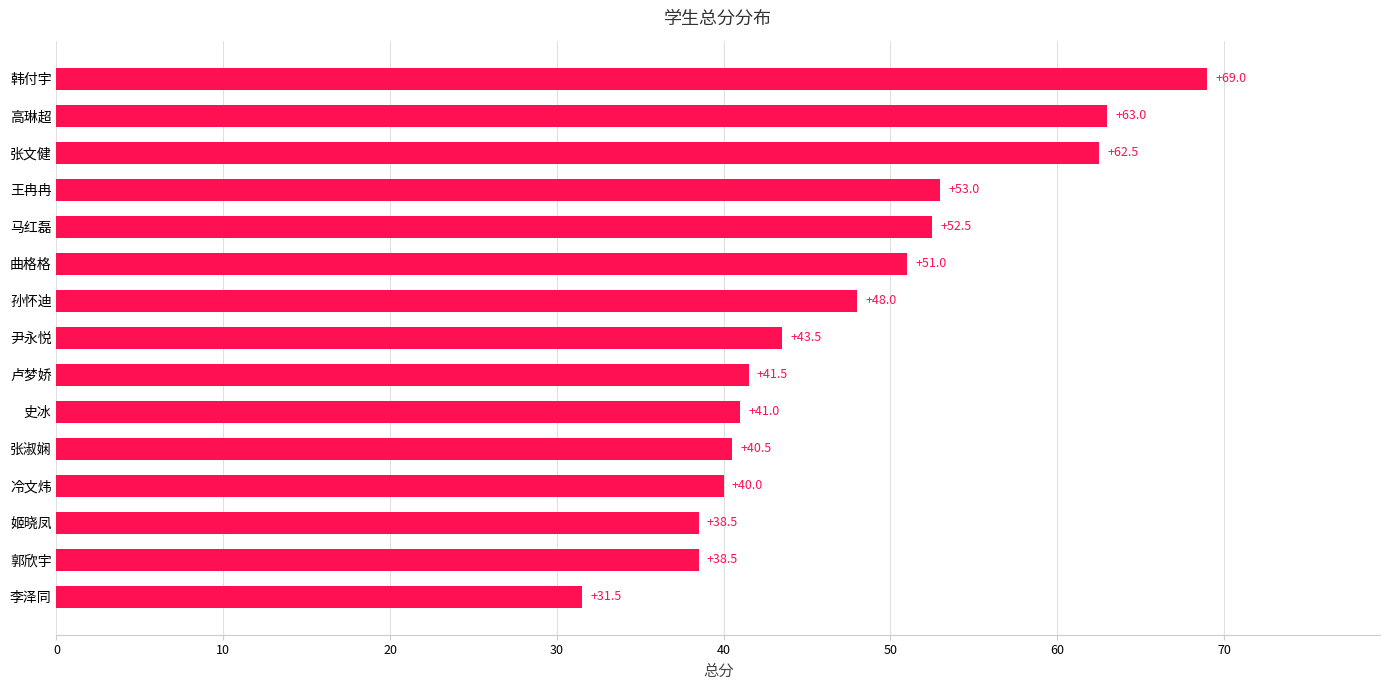

Where is the data nearest to the value 50?

曲格格